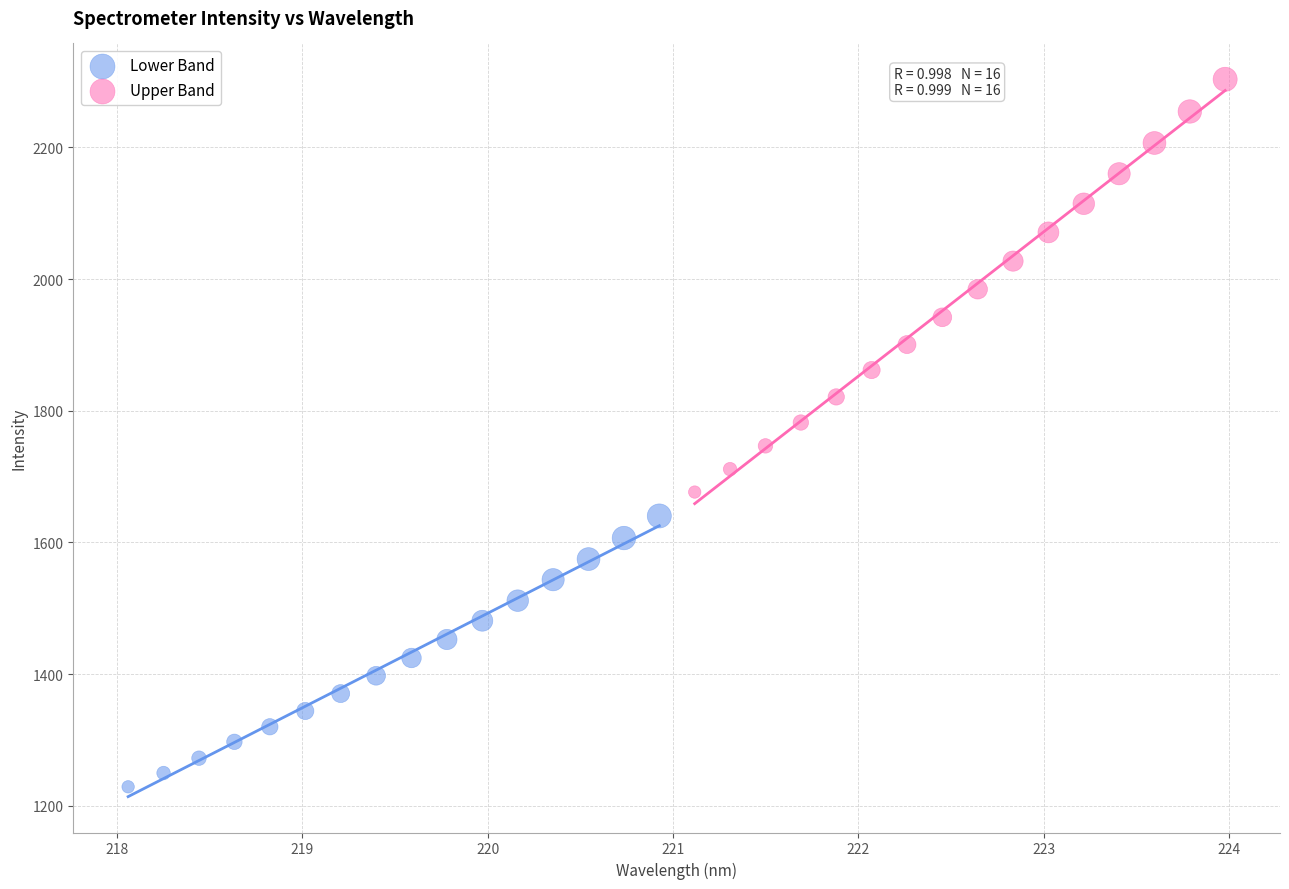

Which series has the largest Y range (max minus min)?

Upper Band